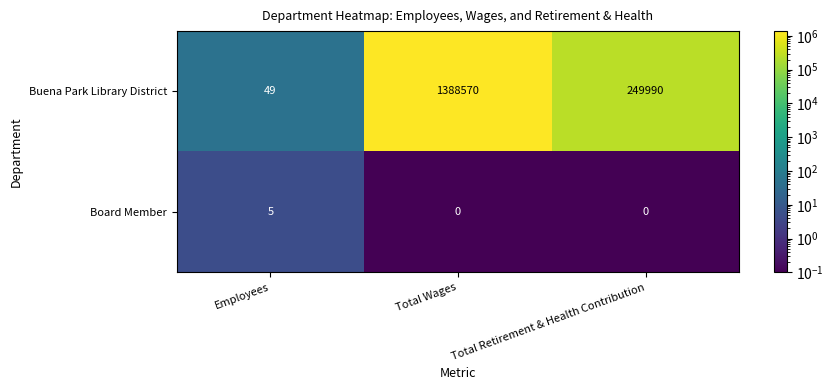

Which label corresponds to the largest value in the chart?

Total Wages